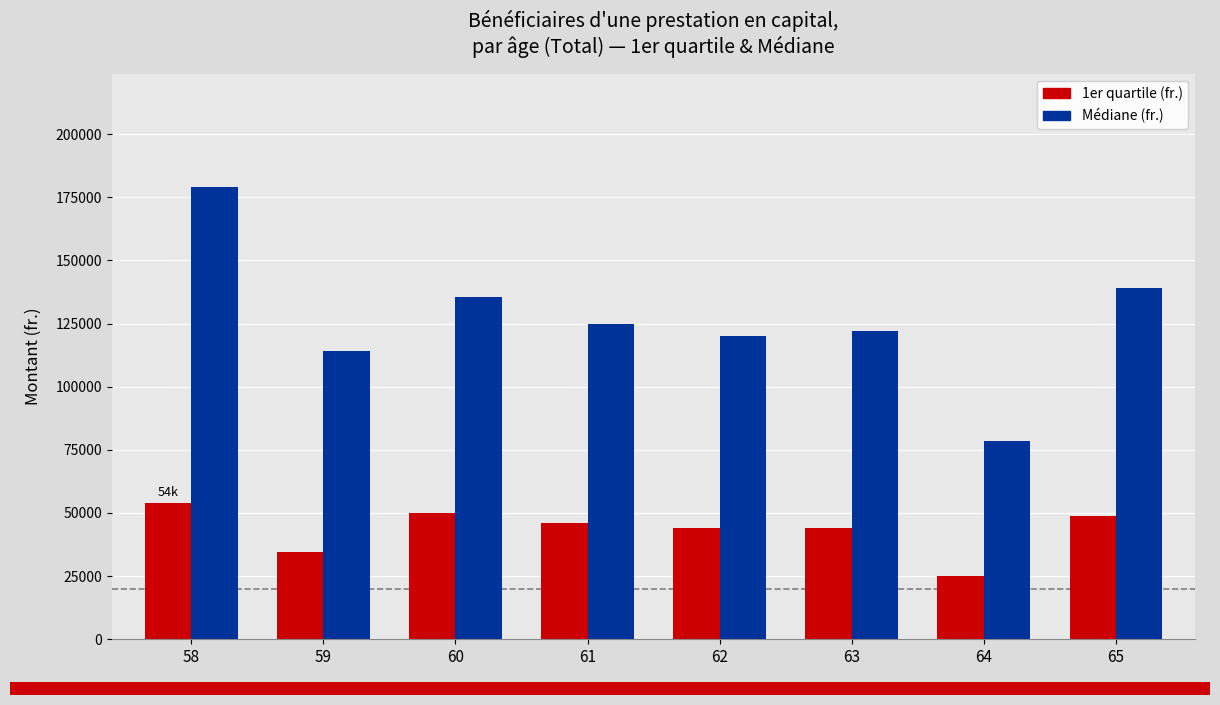

How many series are shown in this chart?

2